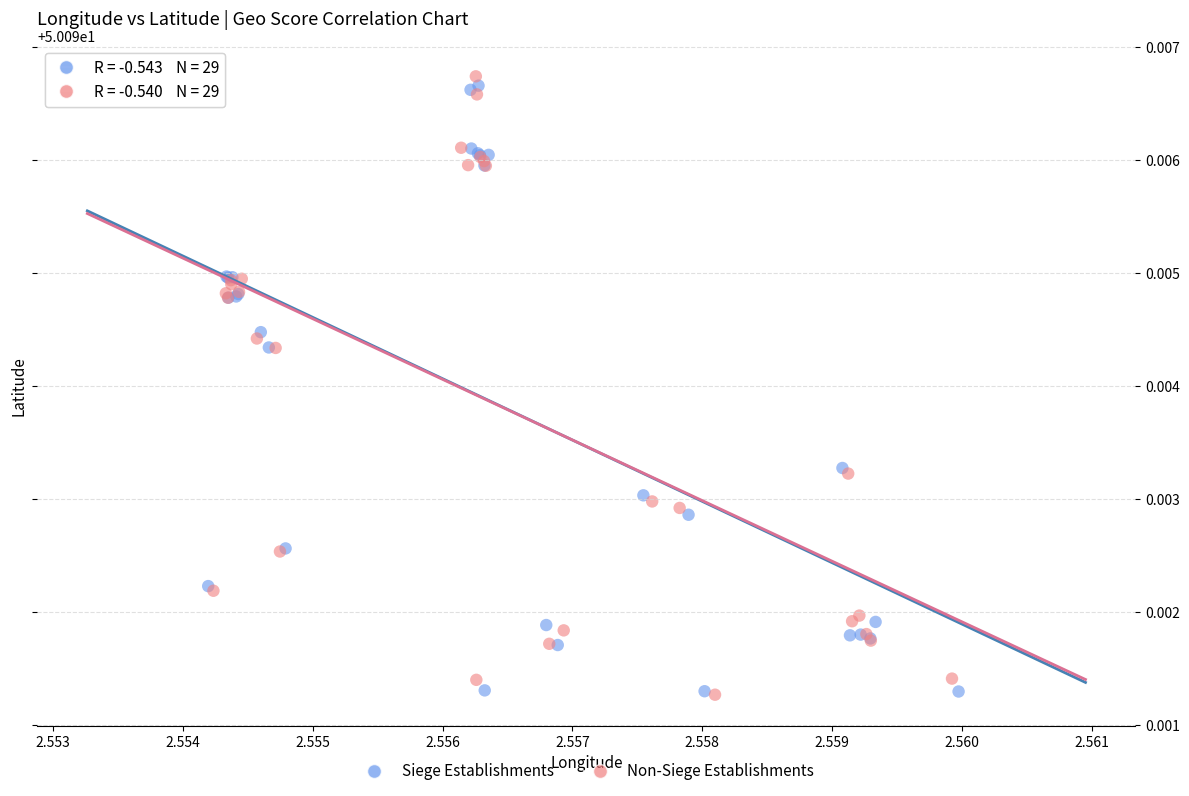

What are all the series names shown in the legend?

Siege Establishments, Non-Siege Establishments